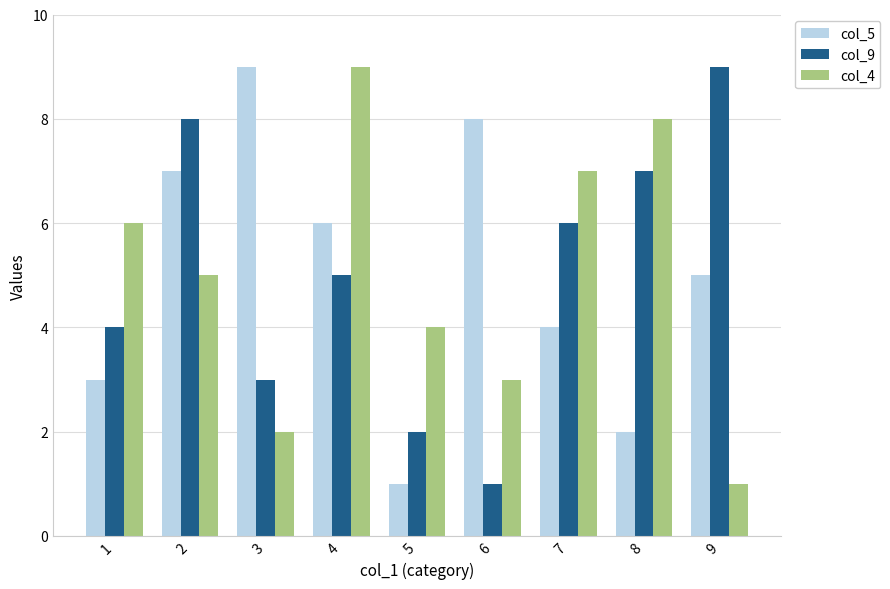

What is the value of the col_9 bar at the 5th from the left?

2